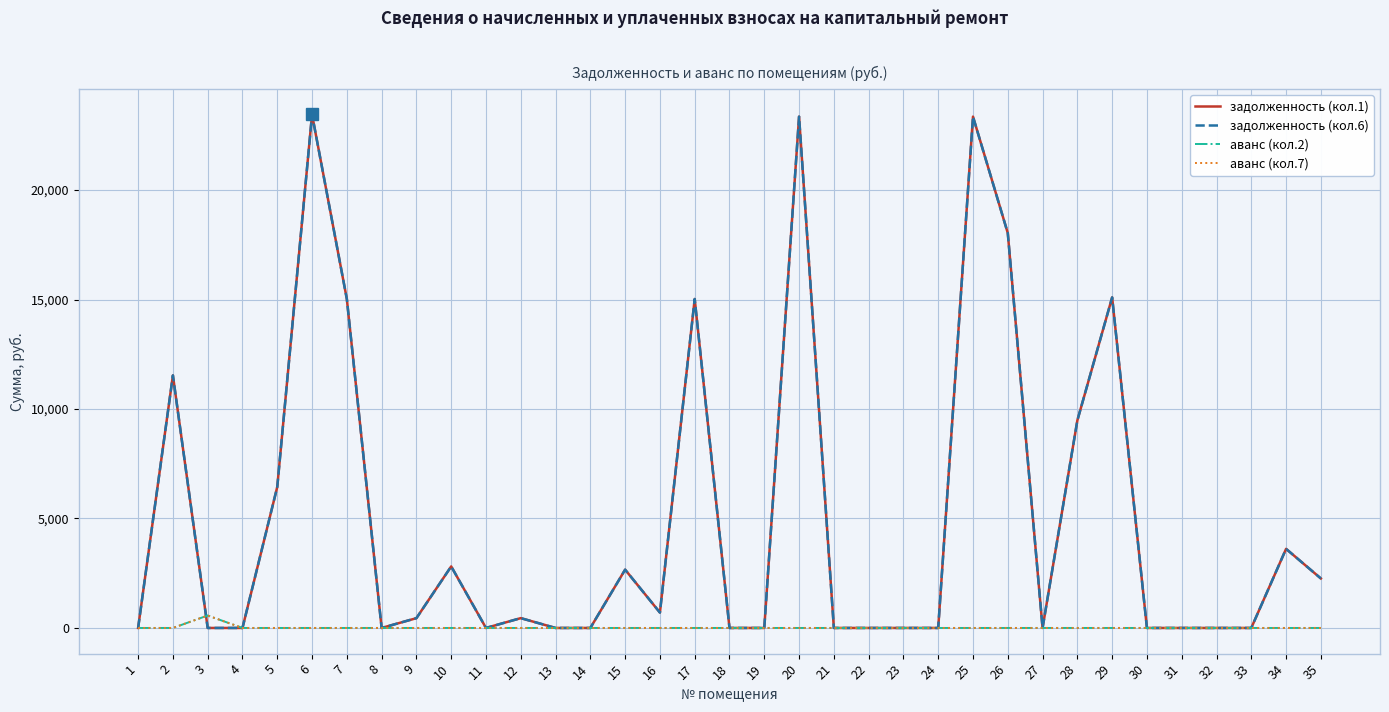

At which category is the sum across all series the highest?

6